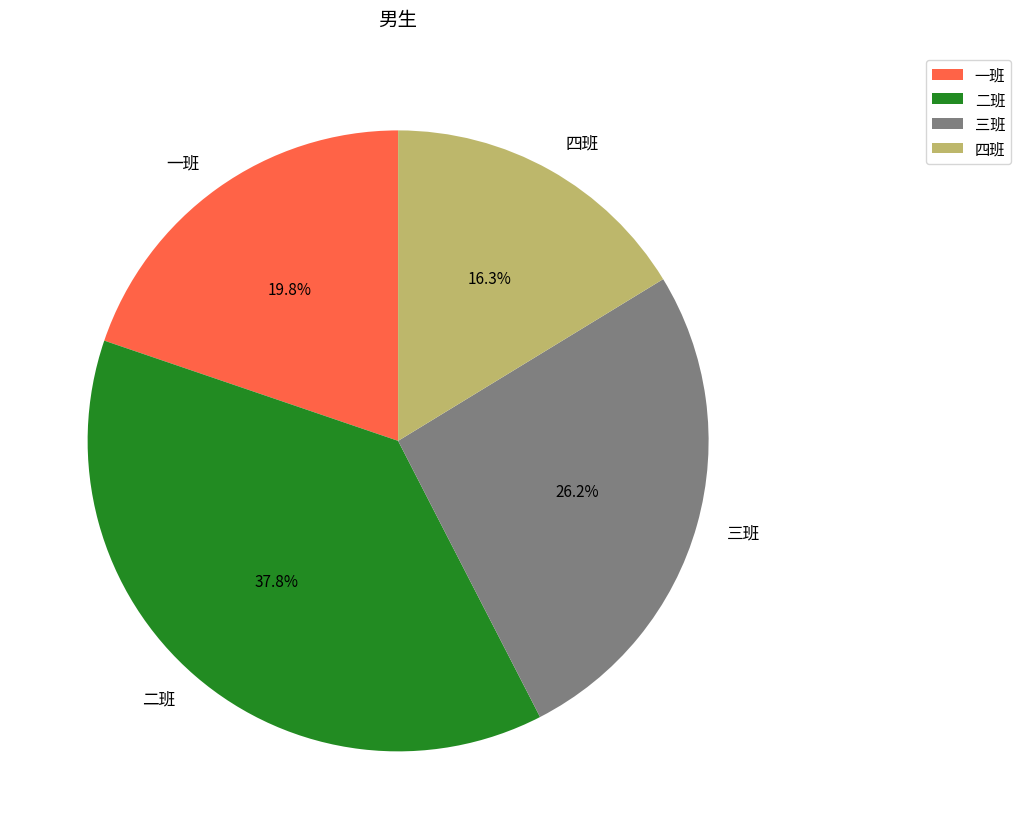

How many segments does this pie chart have?

4